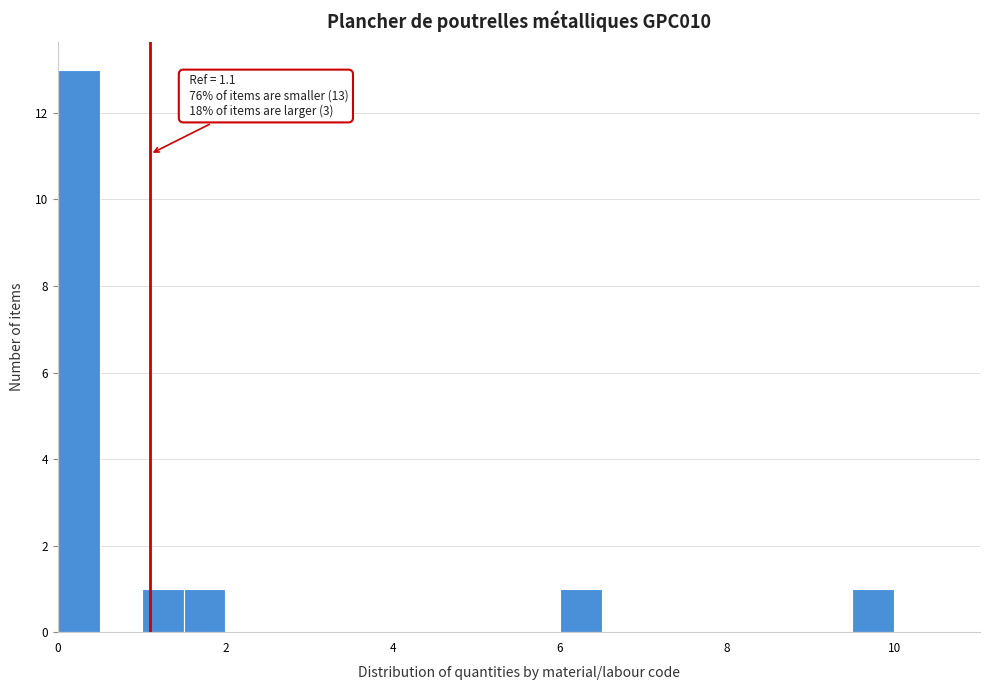

Read against the x-axis, roughly where is the centre of the tallest bar?

0.2